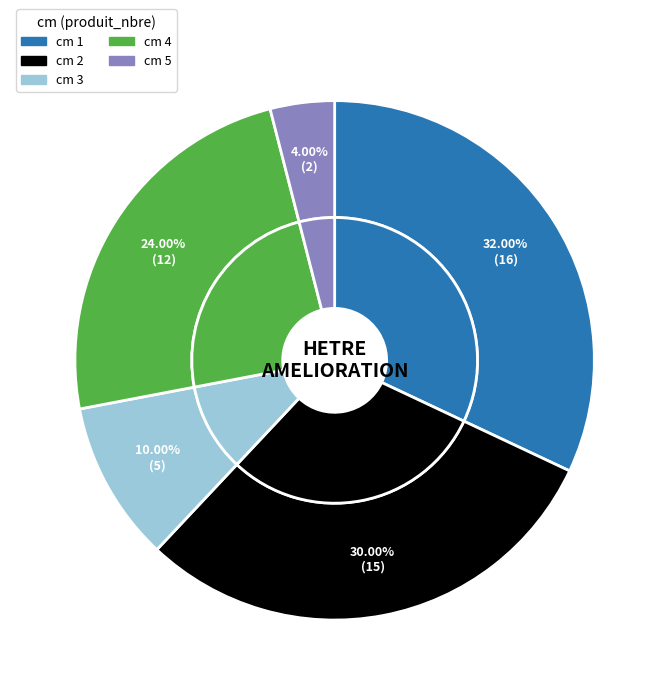

To the nearest percent, what is the difference between the 3 and 1 slice percentages?

22%